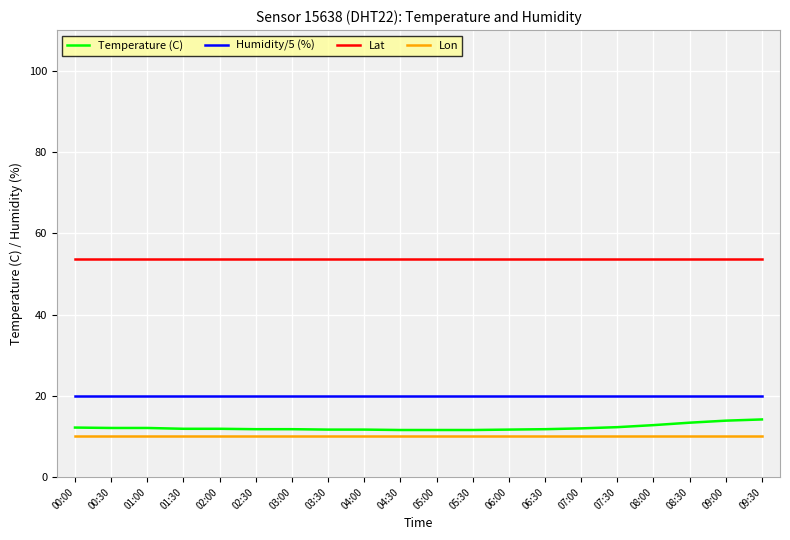

What is the maximum value for Humidity/5 (%)?

20.0